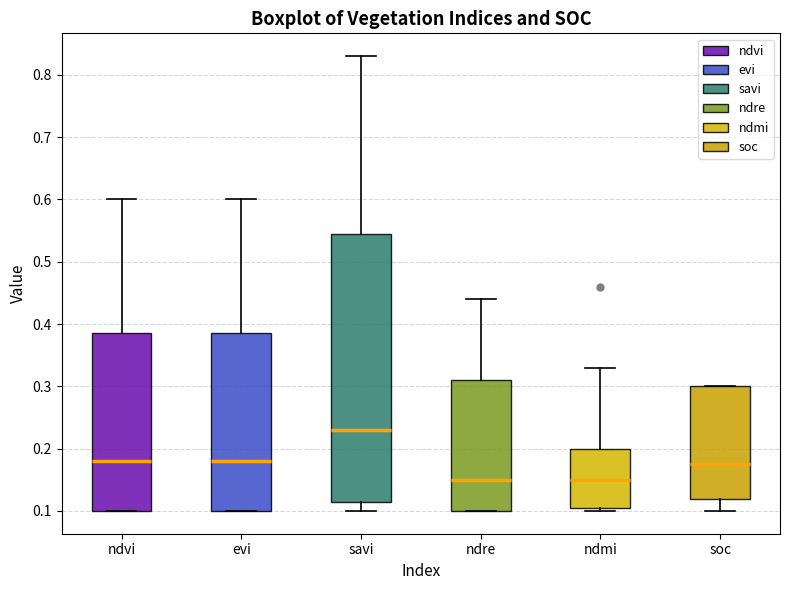

Reading left to right, read every box against the y-axis: the position of its median line, the range the box covers, and the ends of its whiskers. The values are not printed on the chart, so give them approximately, as read against the axis.

ndvi: median 0.18, box 0.10 to 0.39, whiskers 0.10 to 0.60
evi: median 0.18, box 0.10 to 0.39, whiskers 0.10 to 0.60
savi: median 0.23, box 0.12 to 0.55, whiskers 0.10 to 0.83
ndre: median 0.15, box 0.10 to 0.31, whiskers 0.10 to 0.44
ndmi: median 0.15, box 0.11 to 0.20, whiskers 0.10 to 0.33
soc: median 0.18, box 0.12 to 0.30, whiskers 0.10 to 0.30